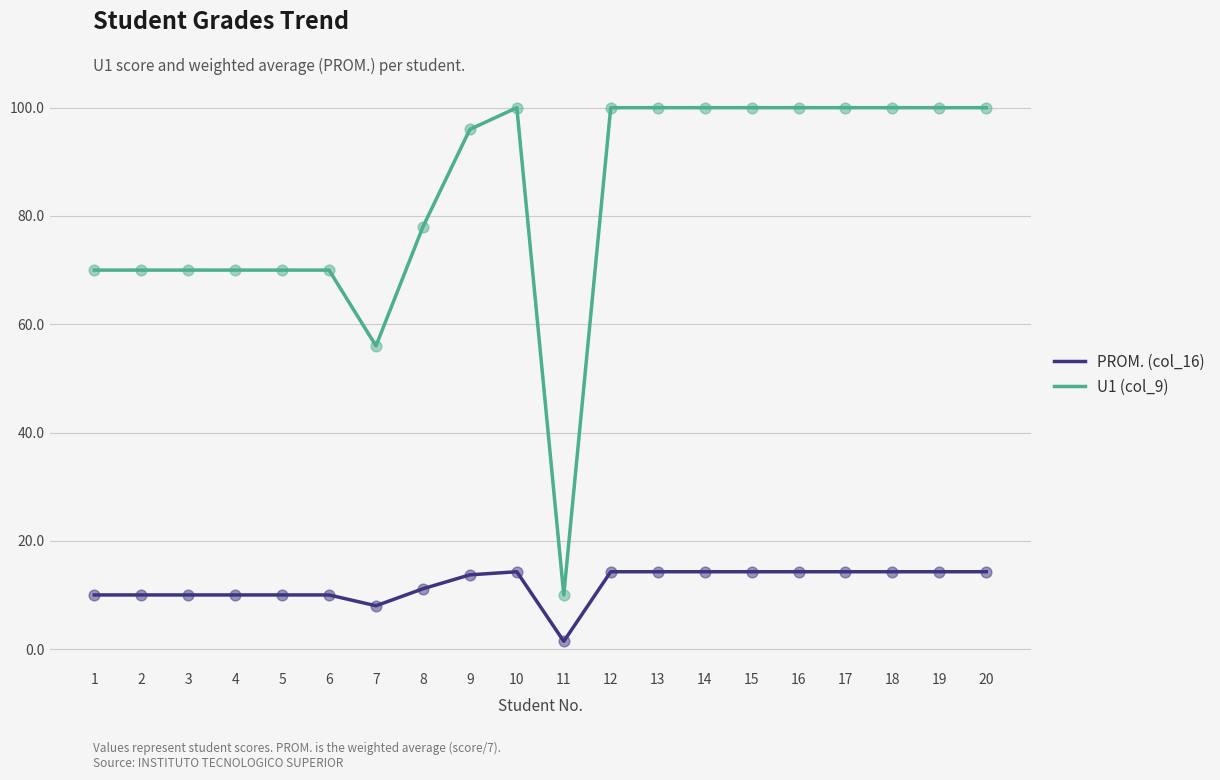

Which series has the largest range (max minus min)?

U1 (col_9)